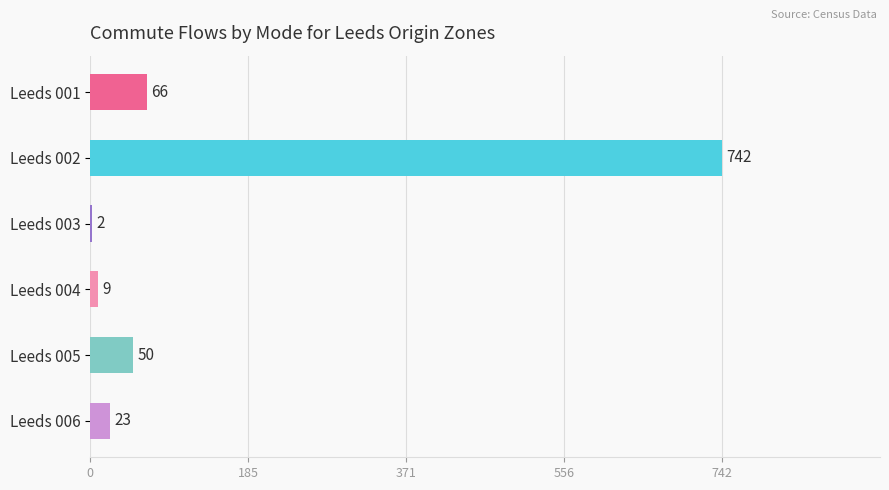

What is the sum of all values?

892